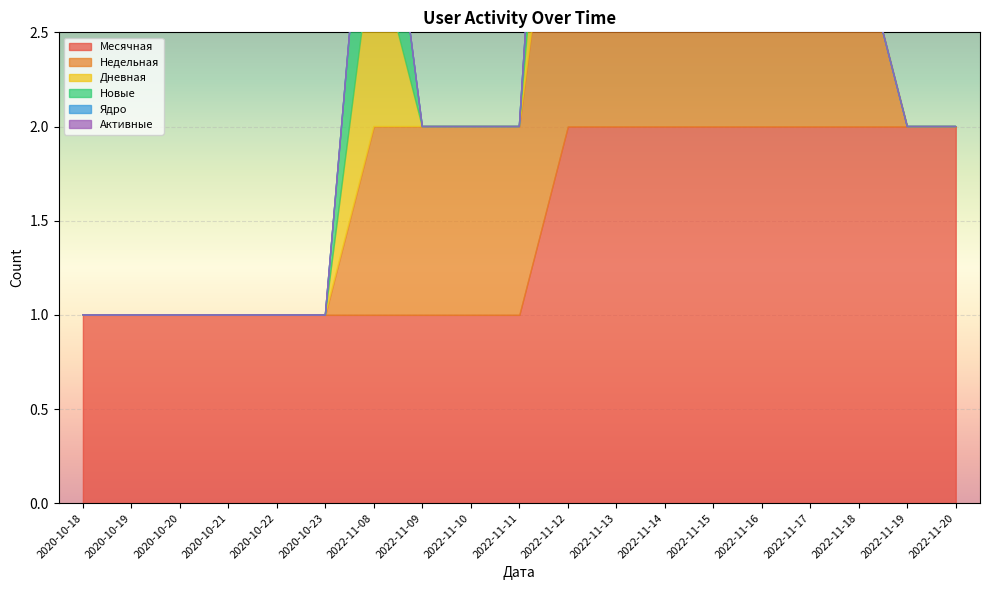

At which category is the sum across all series the highest?

2022-11-12